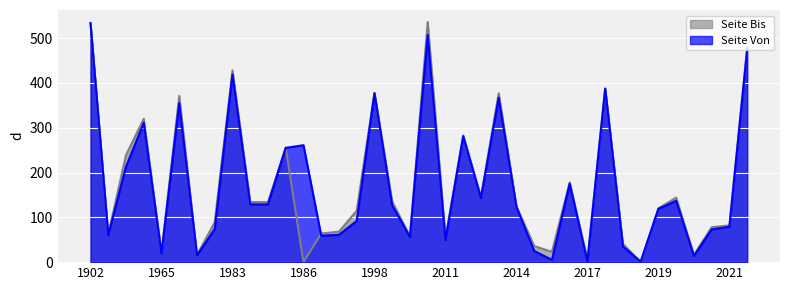

The value of Seite Von at 2021 is 79. True or false?

True